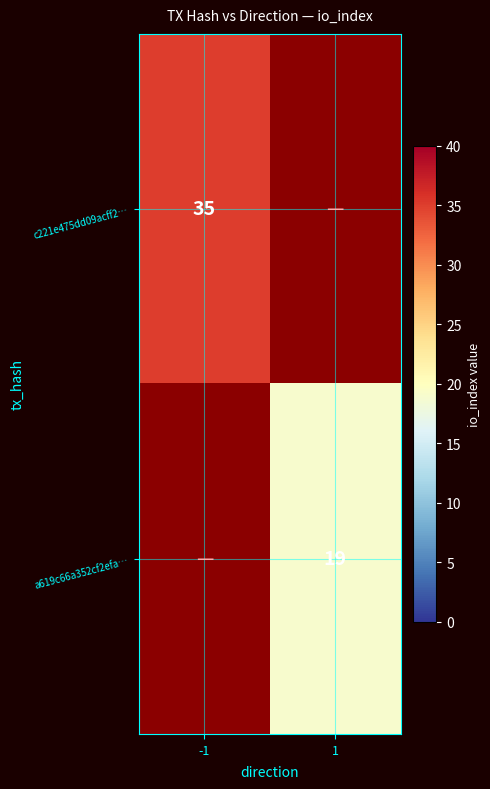

True or false: c221e475dd09acff2… has a value of 54 at -1.

False